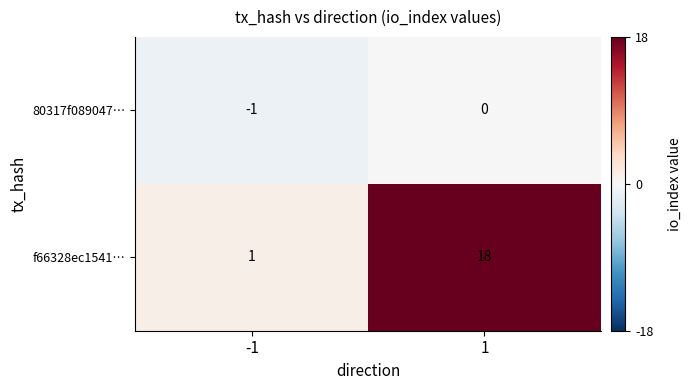

Which series has the largest total across all categories?

f66328ec1541…